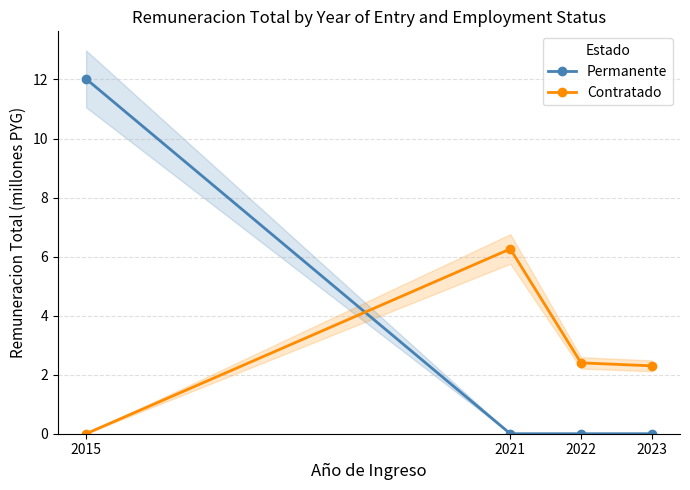

Where do Permanente and Contratado first cross each other?

2015 and 2021